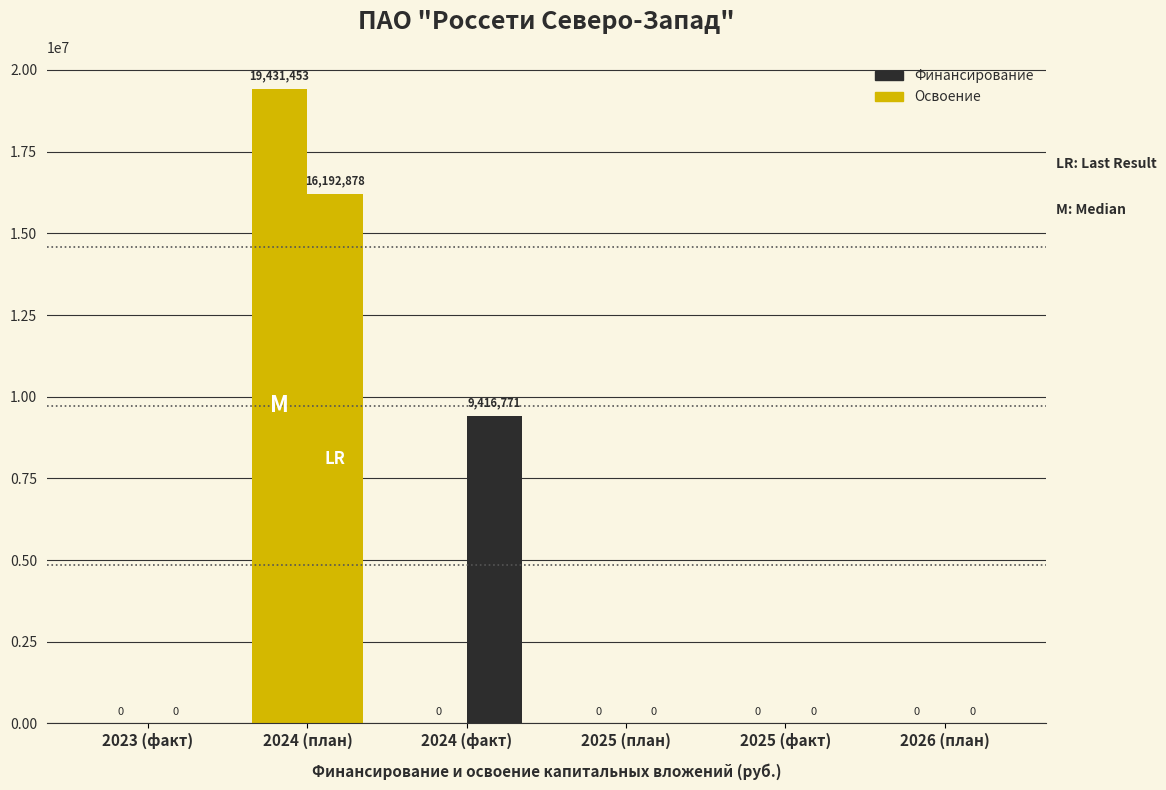

Between 2026 (план) and 2024 (план), which is larger?

2024 (план)